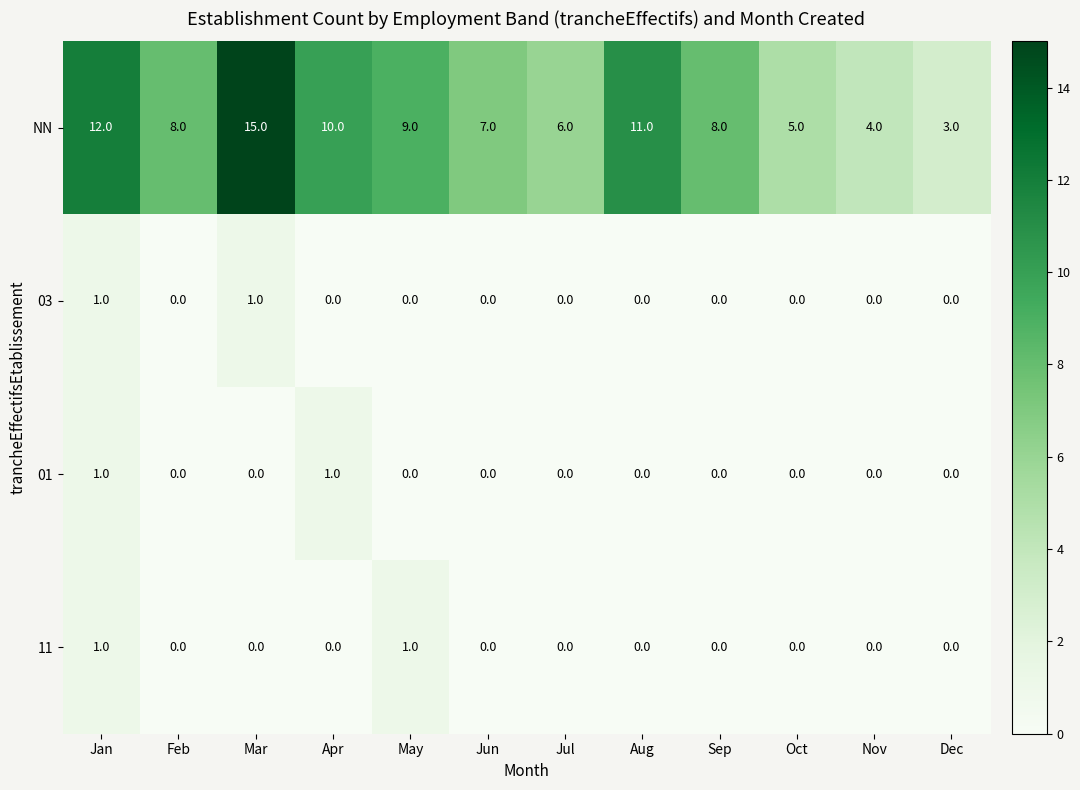

True or false: NN has a value of 13 at Sep.

False